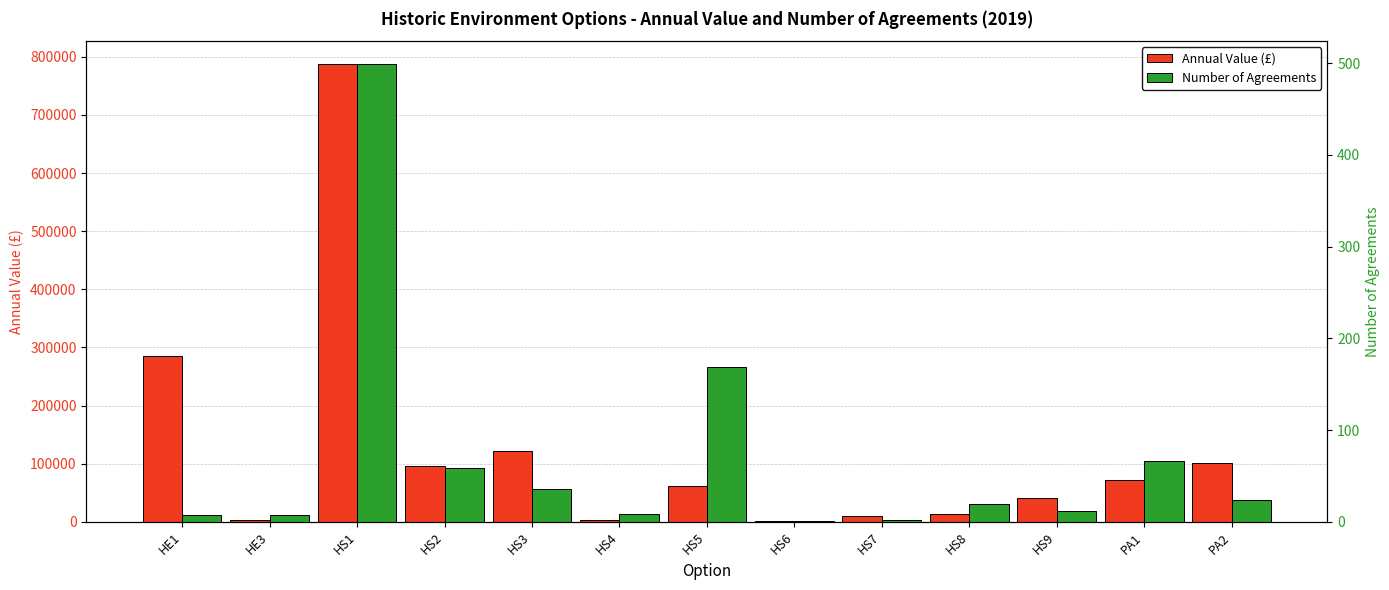

Does the chart contain any negative values?

No